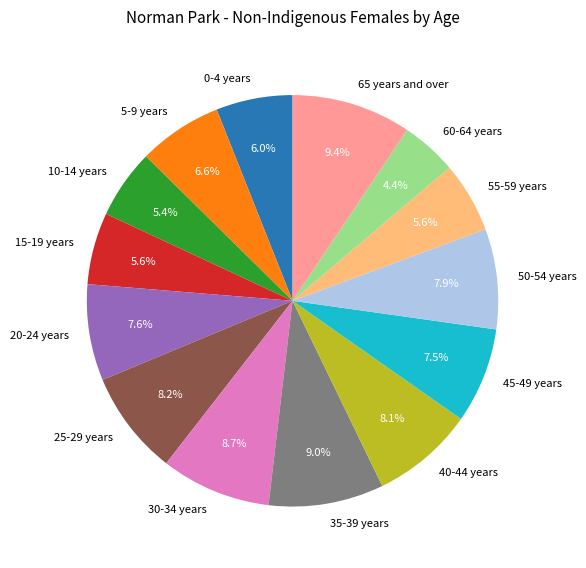

Which slice is the smallest?

60-64 years